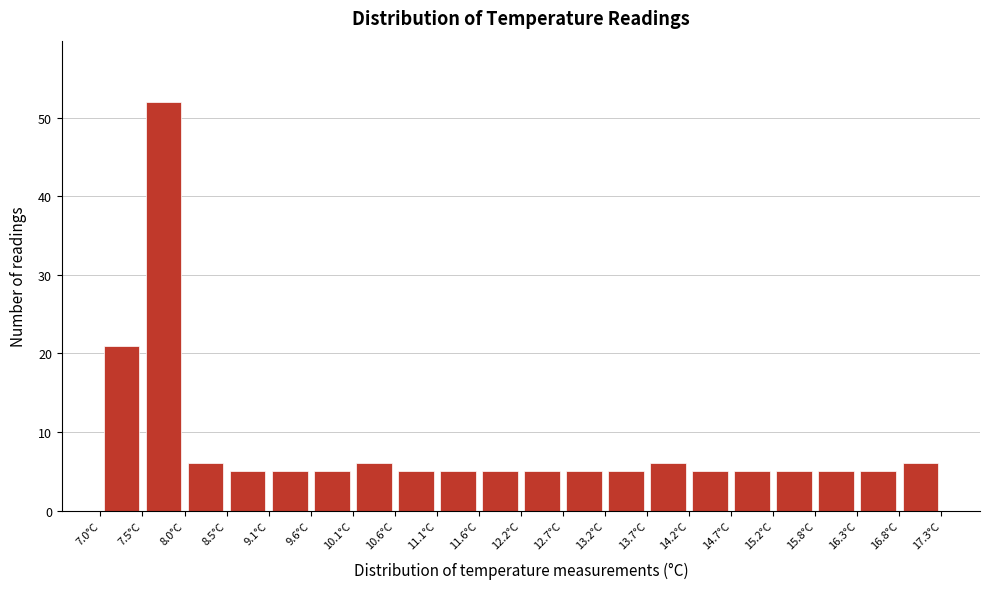

Over which range of the x-axis is the bar tallest?

7.5 to 8.0